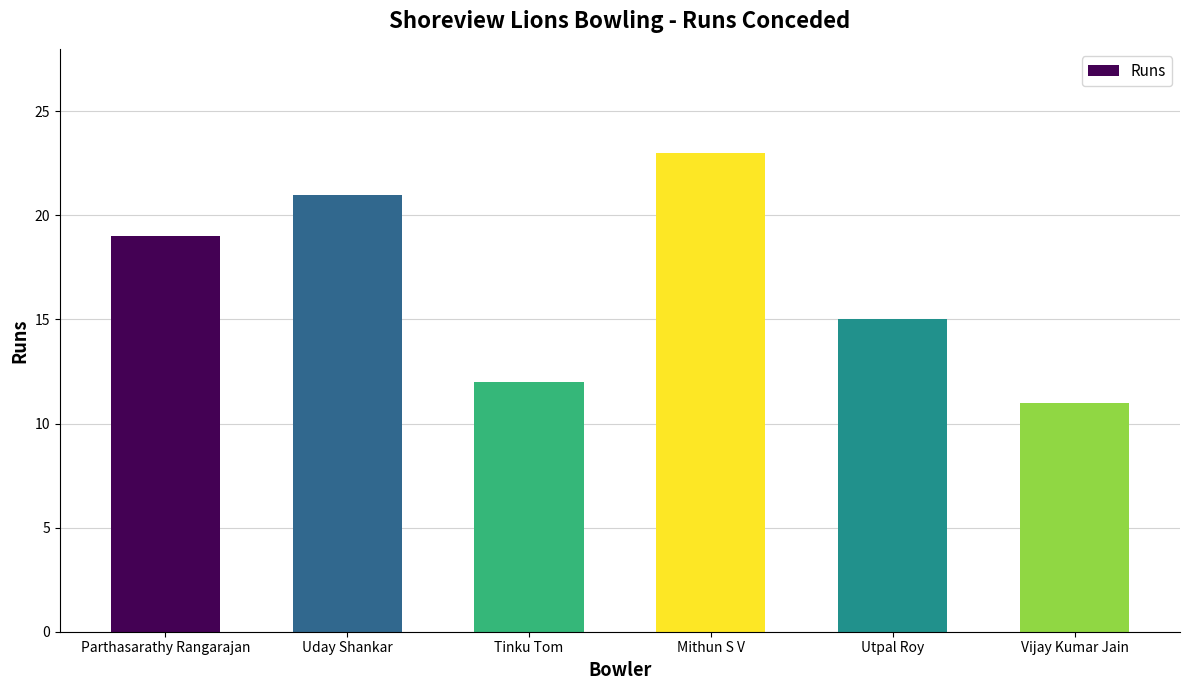

What is the difference between the maximum and minimum values?

12